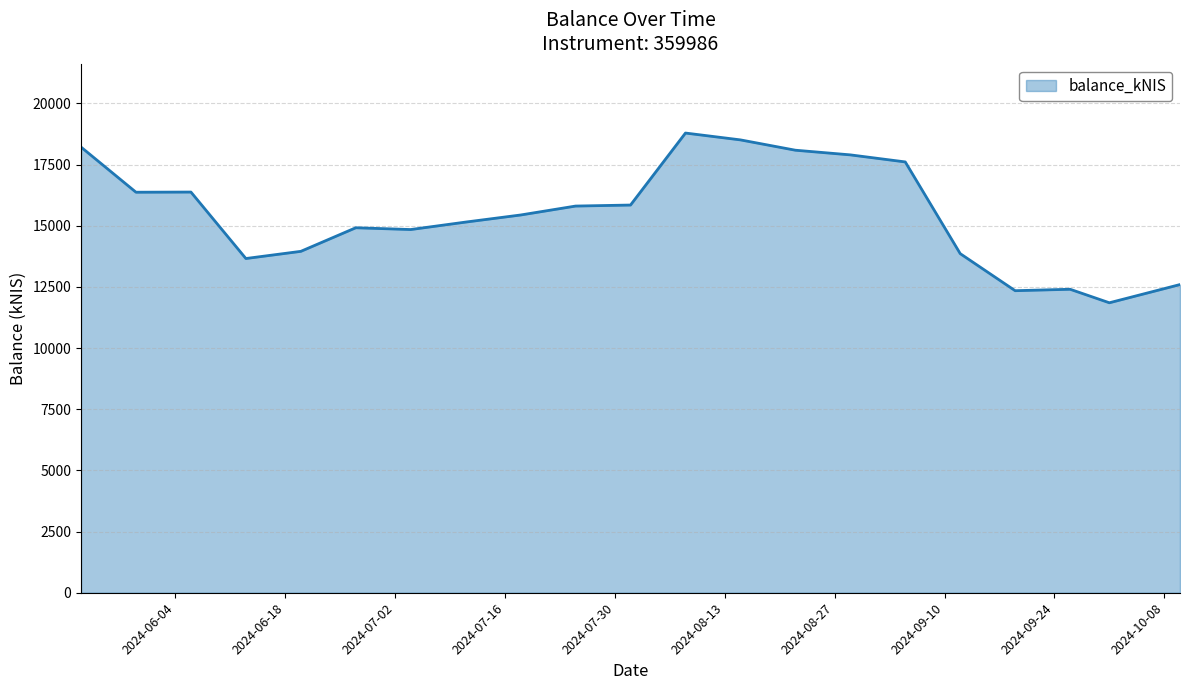

What is the sum of all values?

324513.5